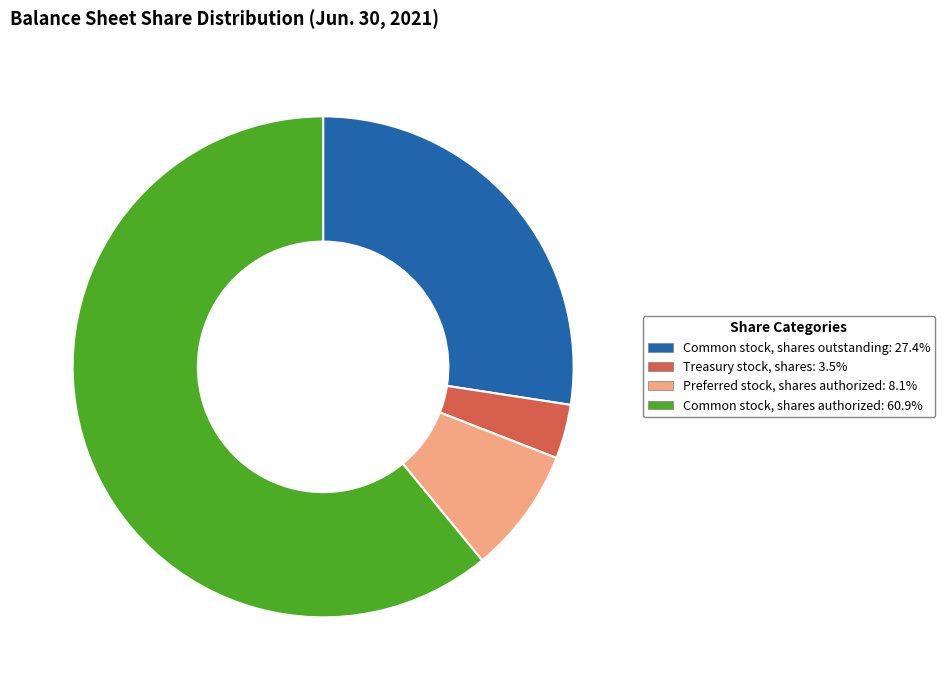

Which slice is the smallest?

Treasury stock, shares